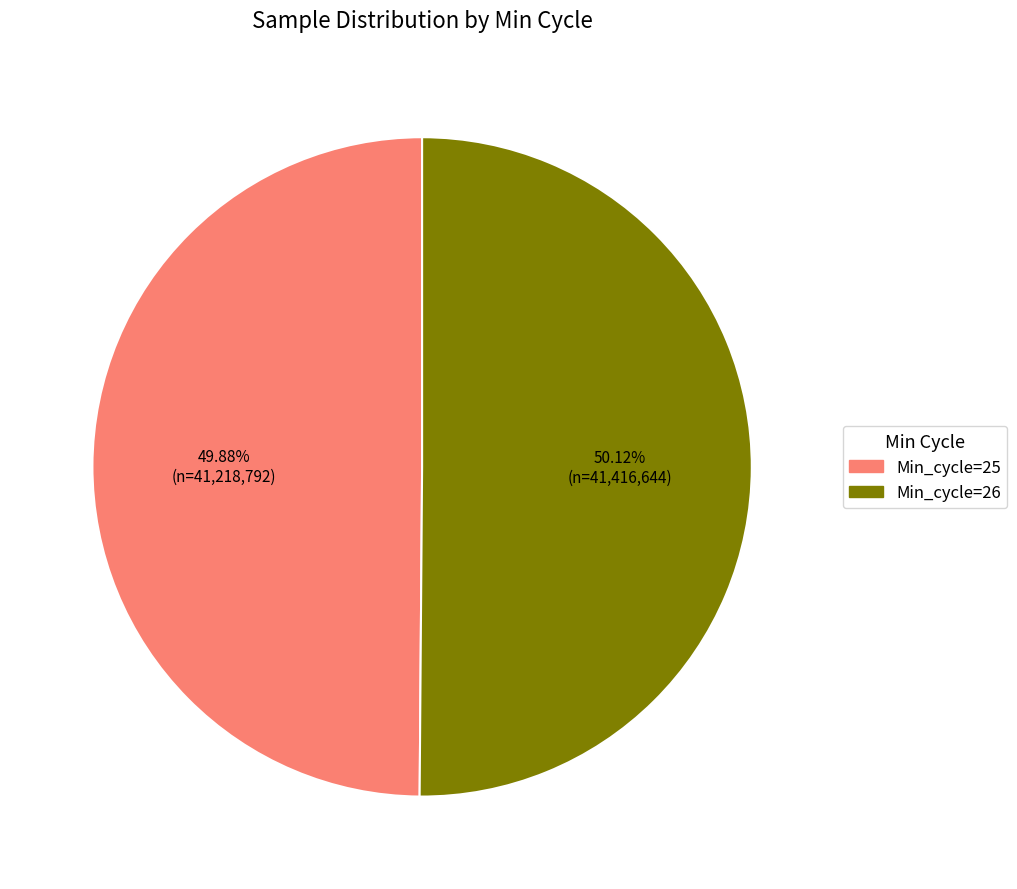

What is the ratio of the value at Min_cycle=25 to the value at Min_cycle=26?

1.0